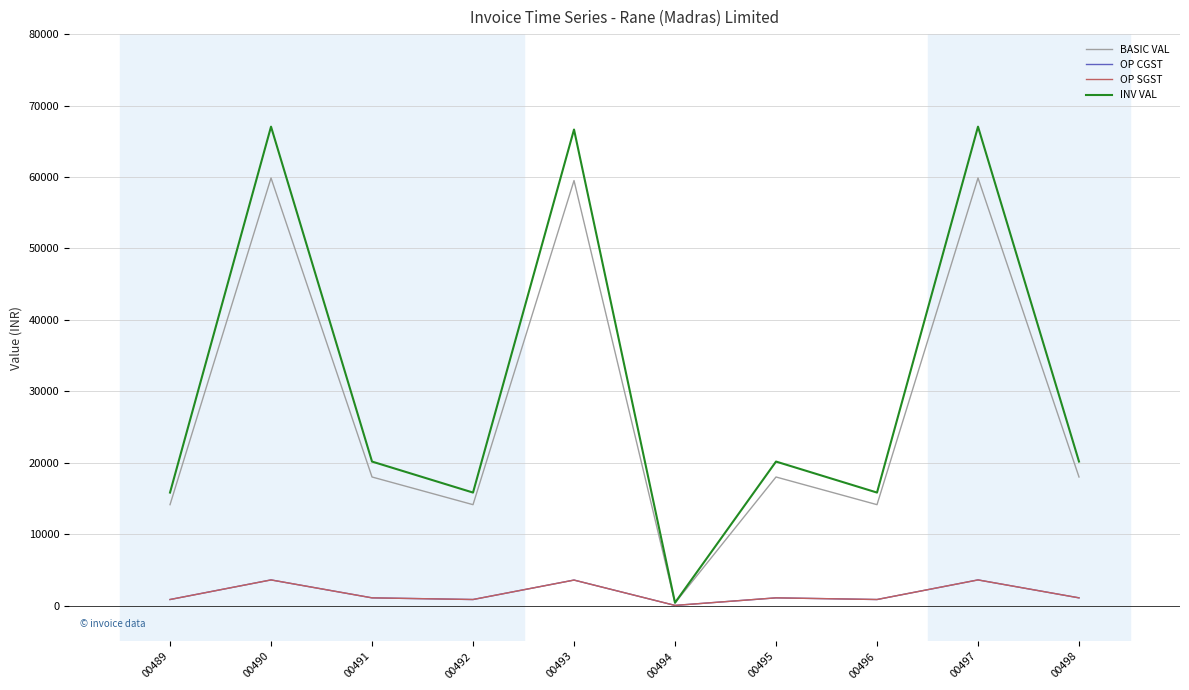

True or false: OP CGST and INV VAL intersect in this chart.

False